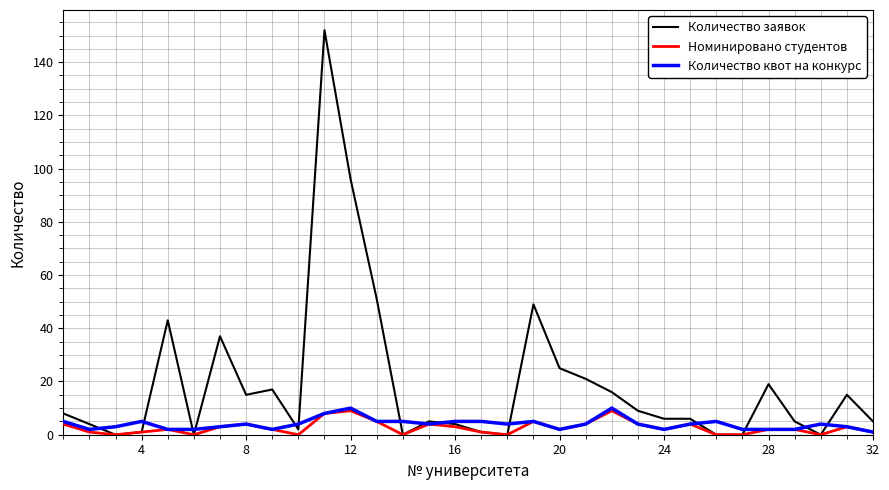

What are all the series names shown in the legend?

Количество заявок, Номинировано студентов, Количество квот на конкурс